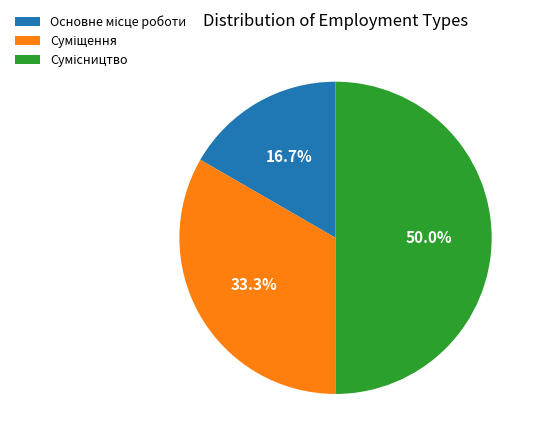

Which category has the biggest portion of the pie?

Сумісництво